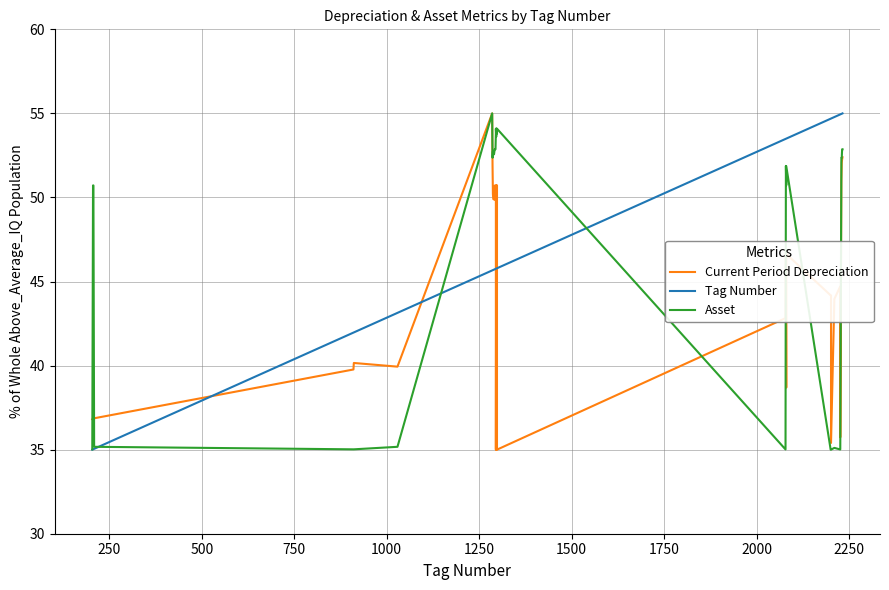

How many times do Asset and Tag Number cross each other?

3